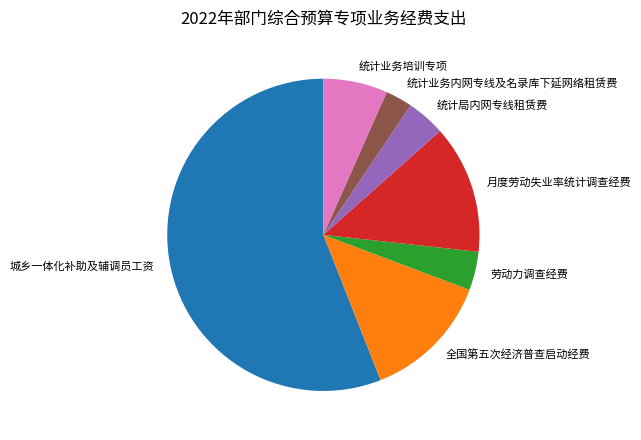

True or false: 劳动力调查经费 accounts for 4% of the total.

True